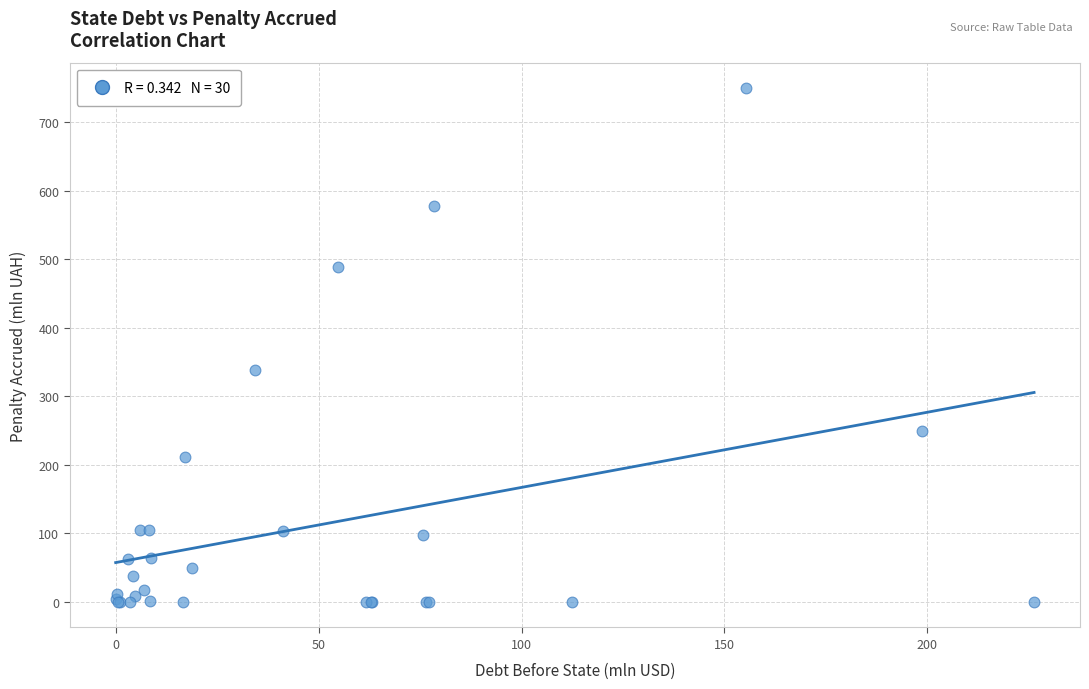

What Y value in the scatter plot is closest to 374?

337.8